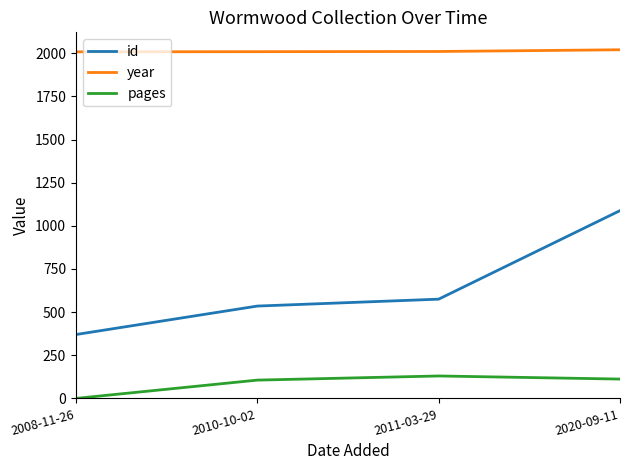

The id series shows 387 at 2020-09-11. True or false?

False